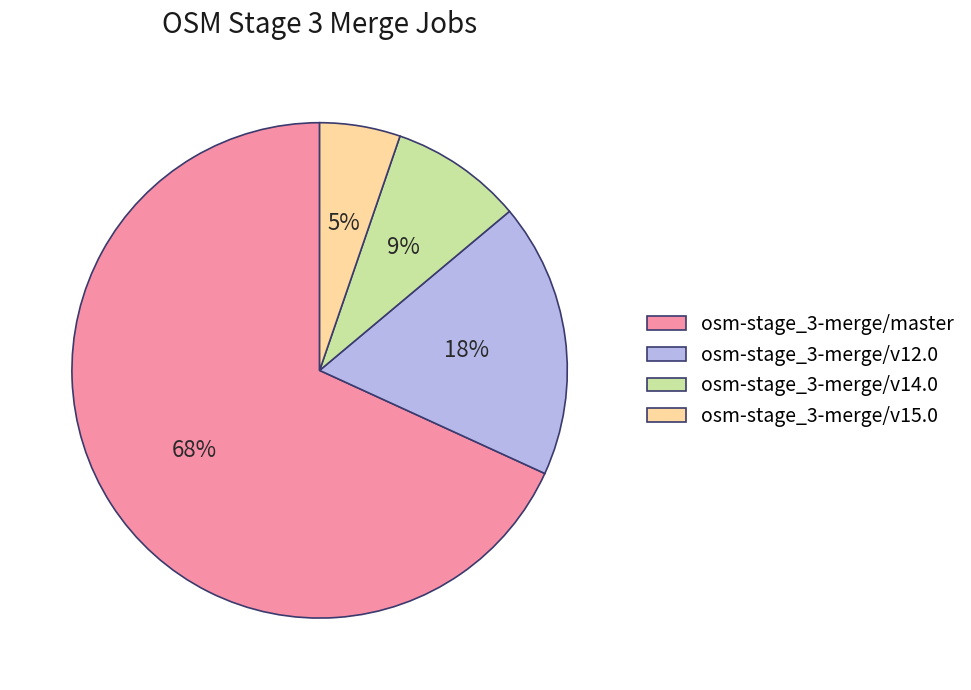

Rank the categories by value from lowest to highest.

osm-stage_3-merge/v15.0, osm-stage_3-merge/v14.0, osm-stage_3-merge/v12.0, osm-stage_3-merge/master